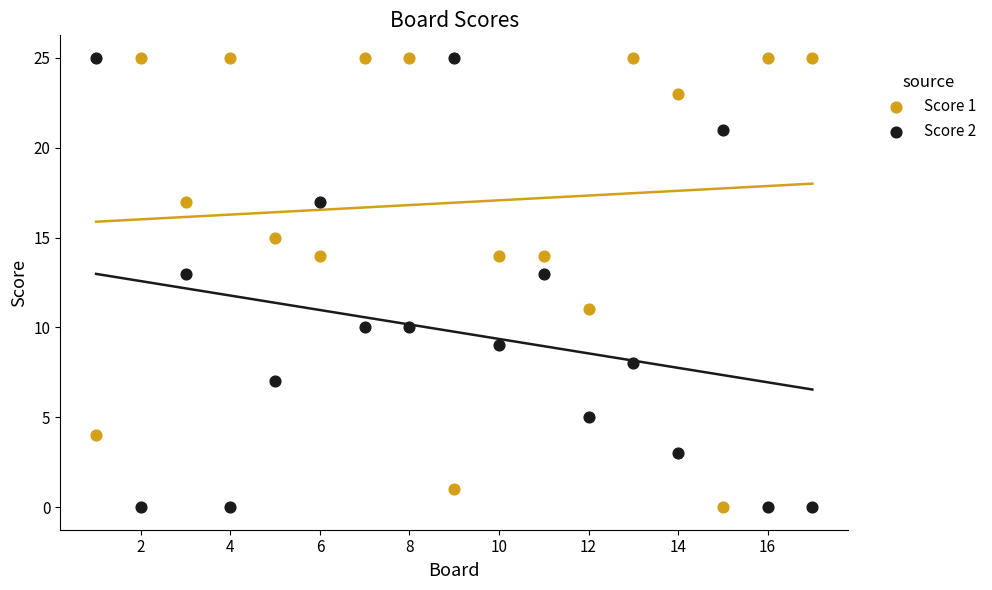

What is the X range (max minus min) for the scatter plot?

16